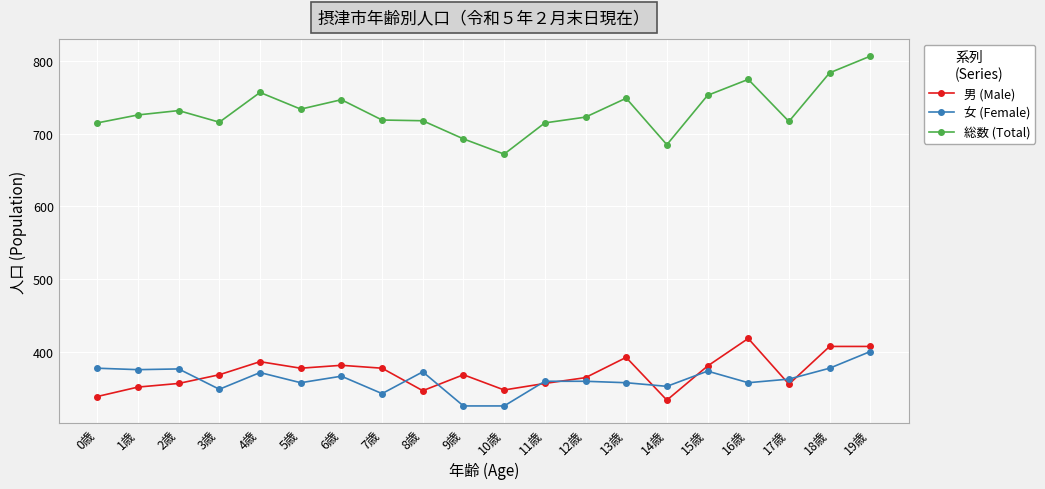

True or false: 男 (Male) has a value of 407 at 18歳.

True